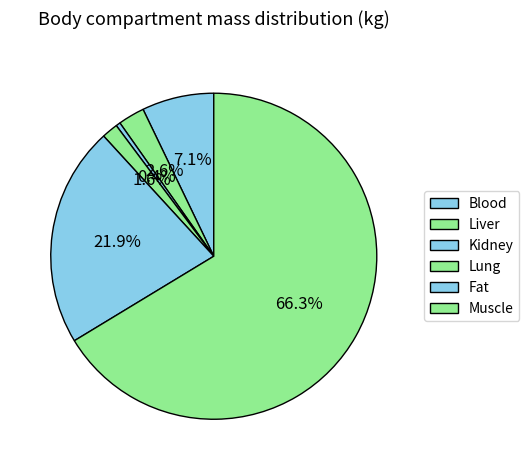

To the nearest percent, what is the difference between the Liver and Lung slice percentages?

1%